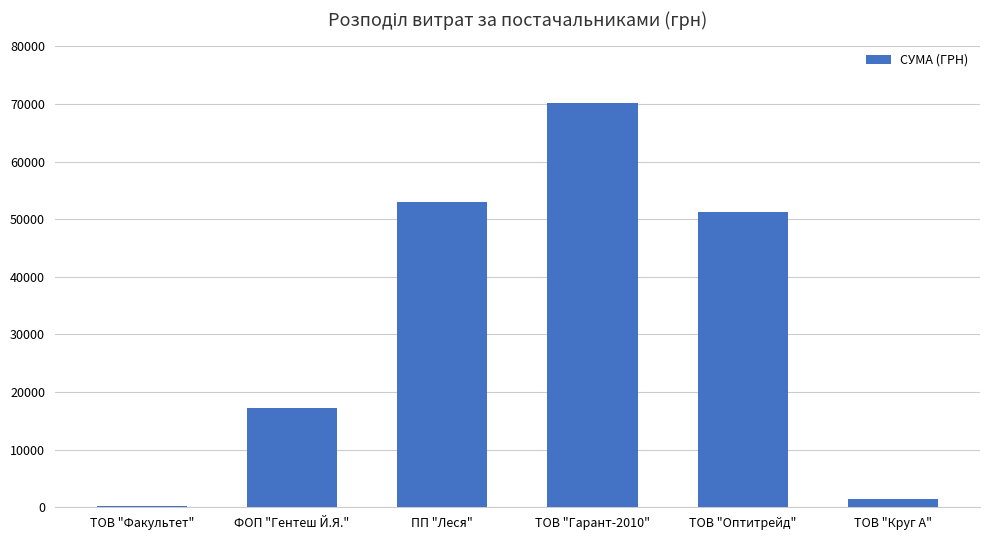

What is the difference between the values at ТОВ "Факультет" and ТОВ "Гарант-2010"?

69984.9